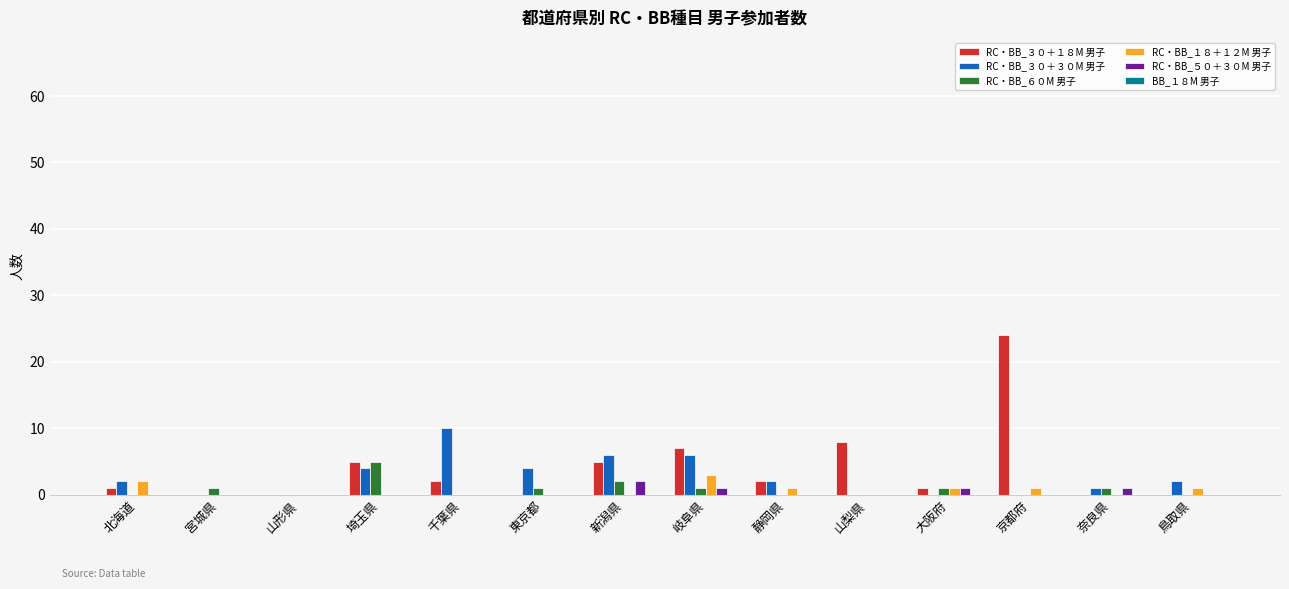

What is the maximum value for RC・BB_１８＋１２M 男子?

3